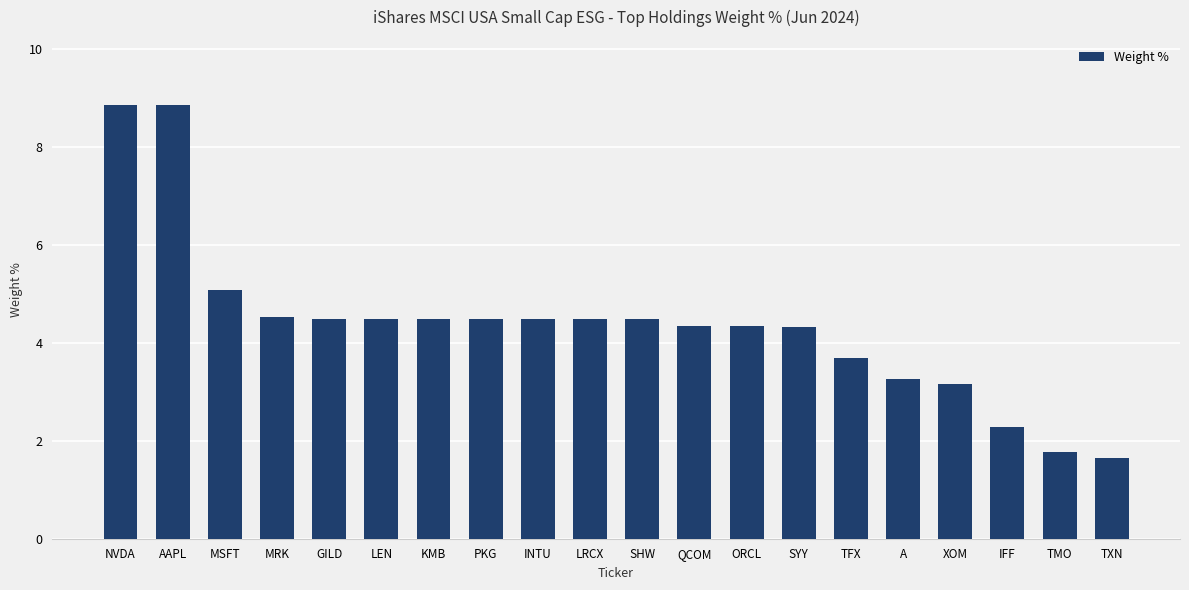

How many data points are less than 4?

6